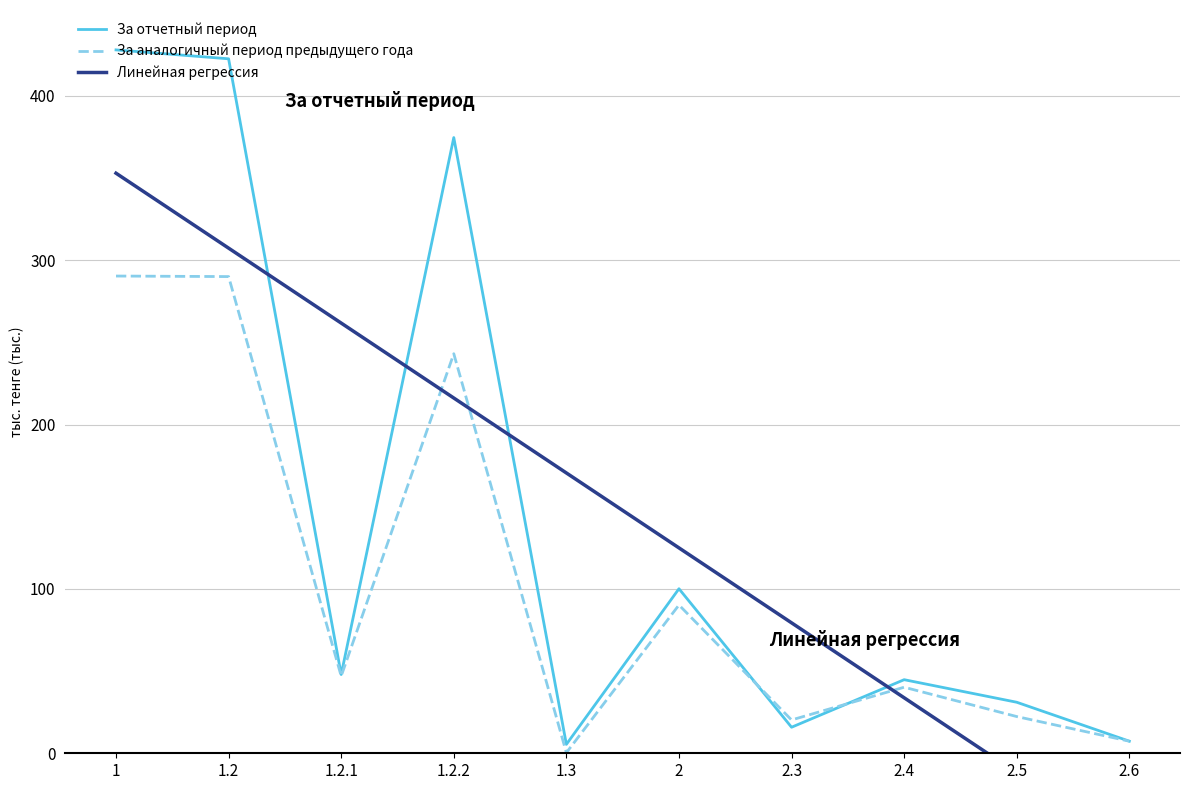

True or false: Линейная регрессия has a value of 207.5 at 2.

False